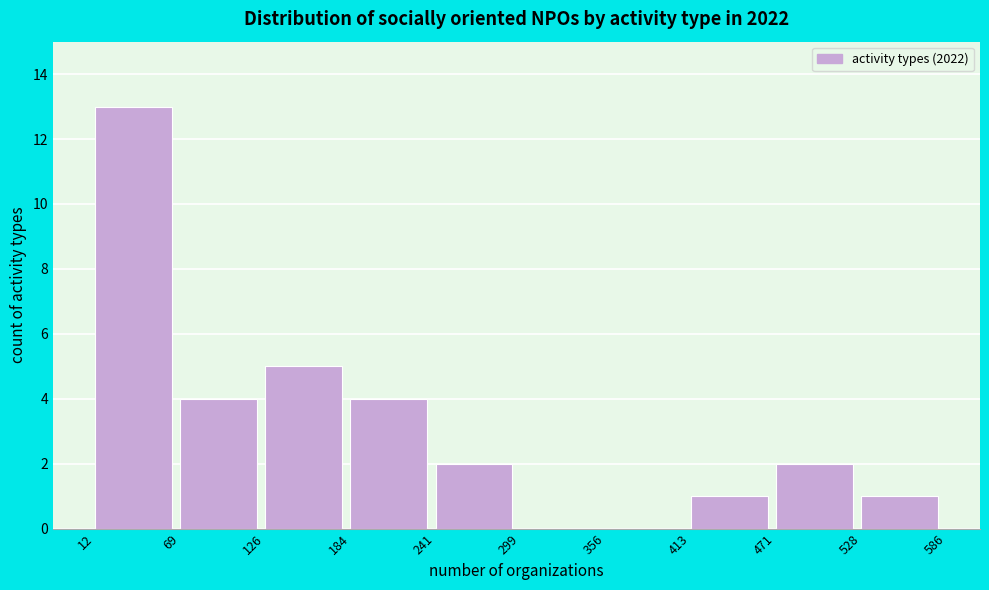

Reading left to right, transcribe this chart: for each bar, give the range it covers on the x-axis and its height. The values are not printed on the chart, so give them approximately, as read against the axis.

12 to 69: 13
69 to 126: 4
126 to 184: 5
184 to 241: 4
241 to 299: 2
299 to 356: 0
356 to 413: 0
413 to 471: 1
471 to 528: 2
528 to 586: 1